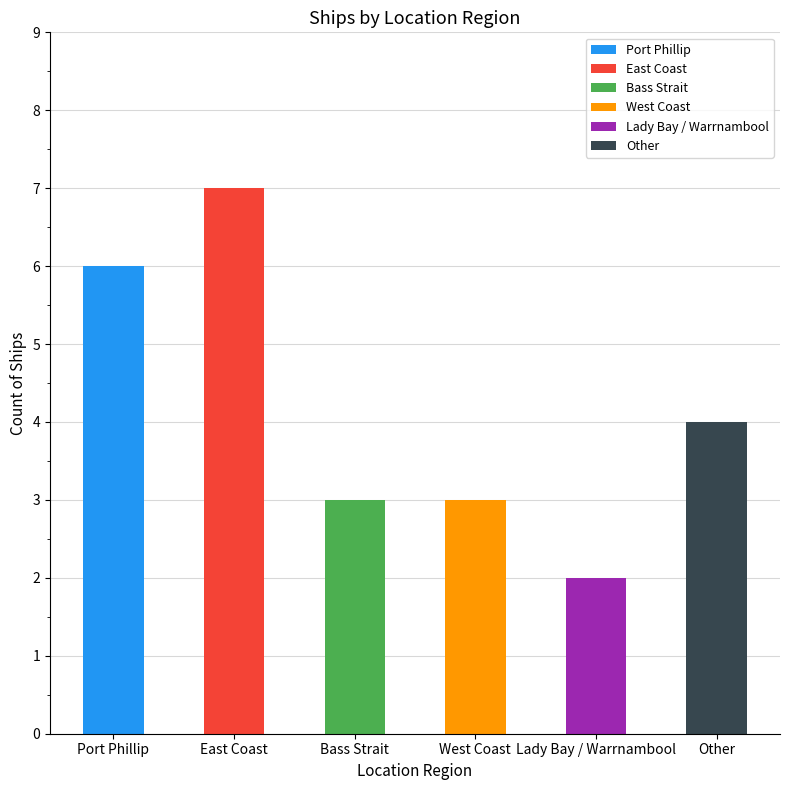

What position from the right is East Coast?

5